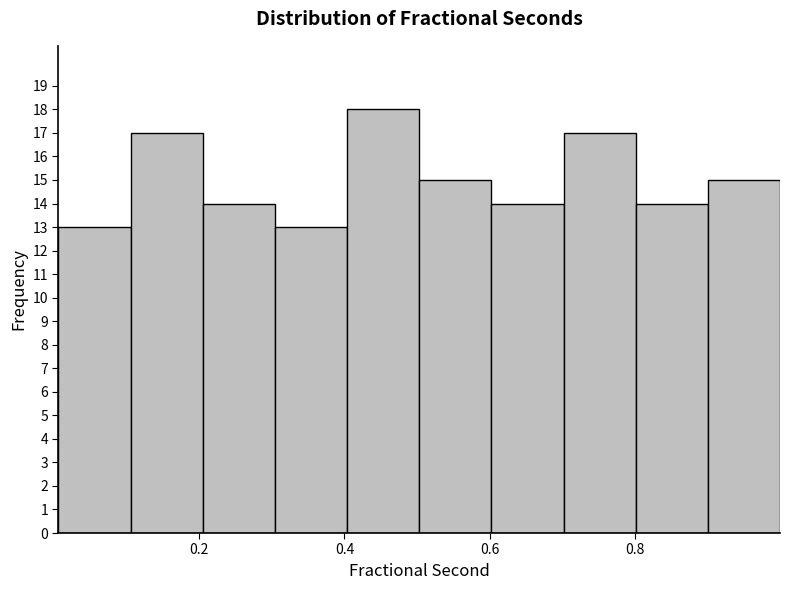

Which range on the x-axis has the tallest bar?

0.4 to 0.5